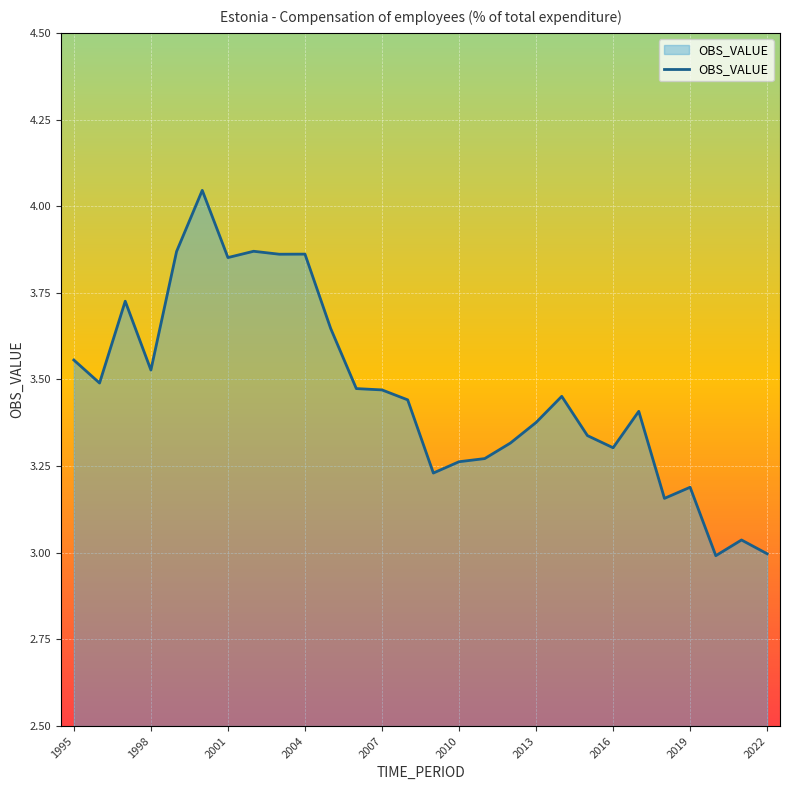

What is the difference between the maximum and minimum values?

1.1